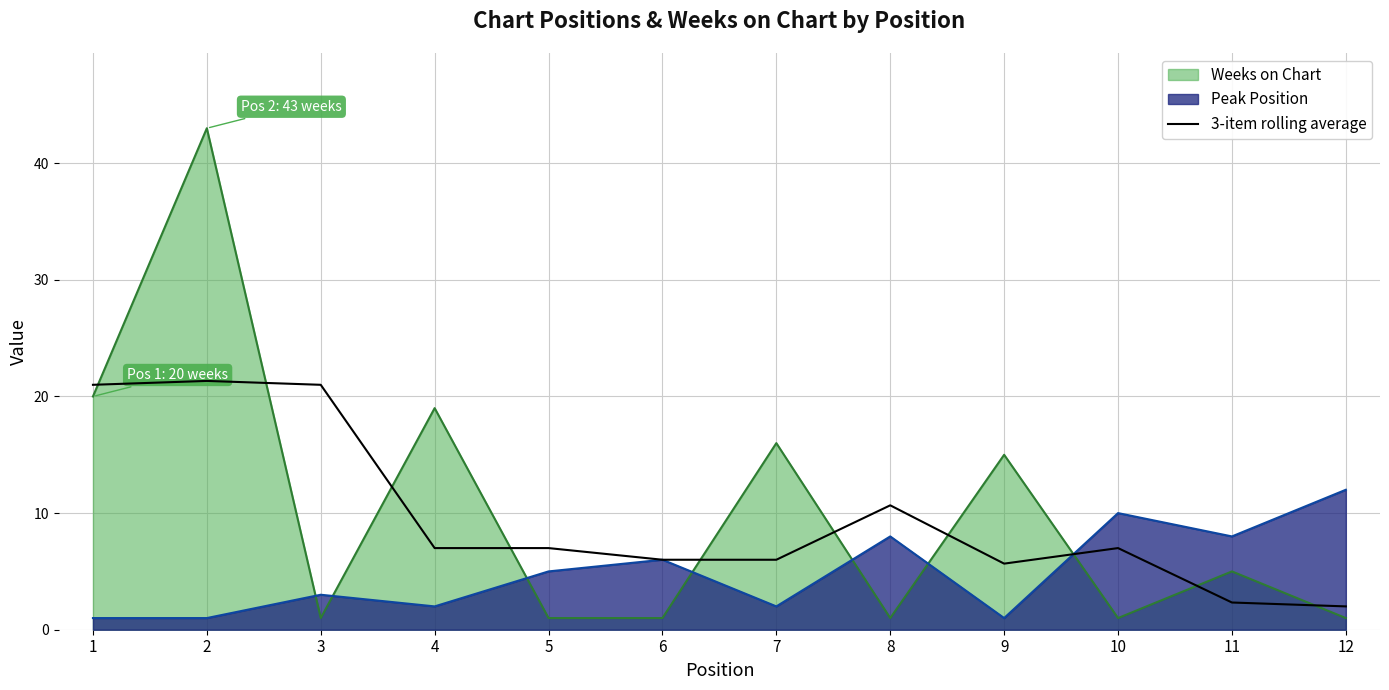

How many lines are shown in the chart?

3